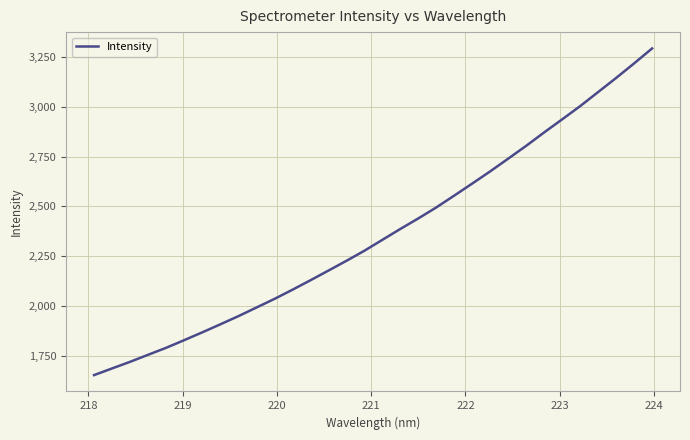

What is the difference between the maximum and minimum values?

1639.7